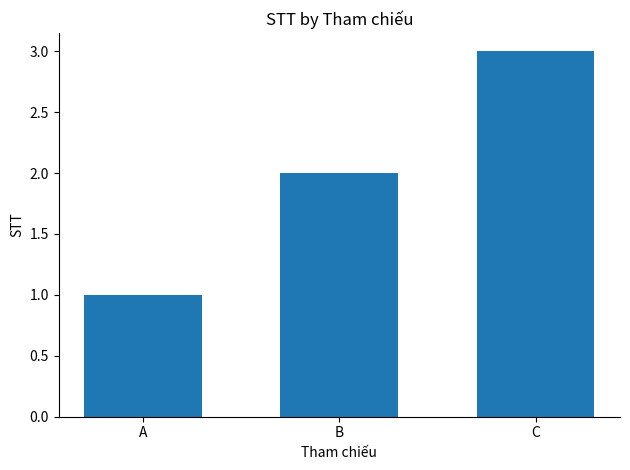

Rank the categories by value from lowest to highest.

A, B, C